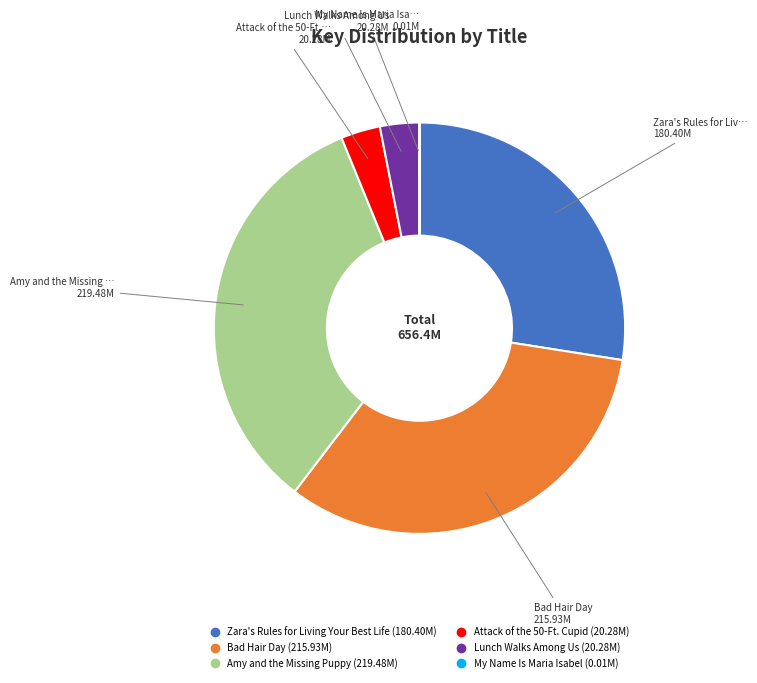

Which has a higher value, Amy and the Missing Puppy or Attack of the 50-Ft. Cupid?

Amy and the Missing Puppy